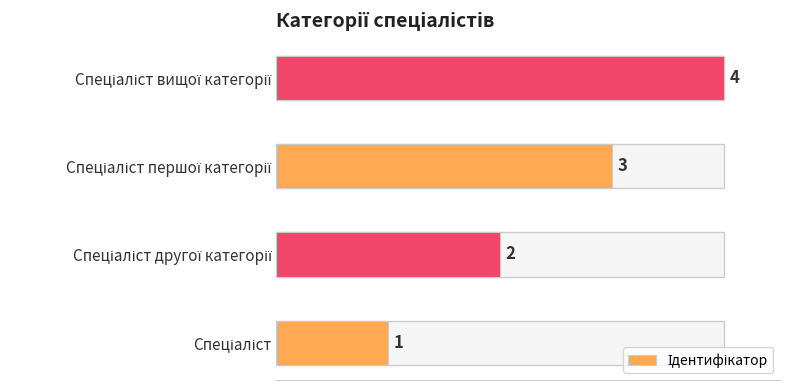

What is the difference between the maximum and minimum values?

3